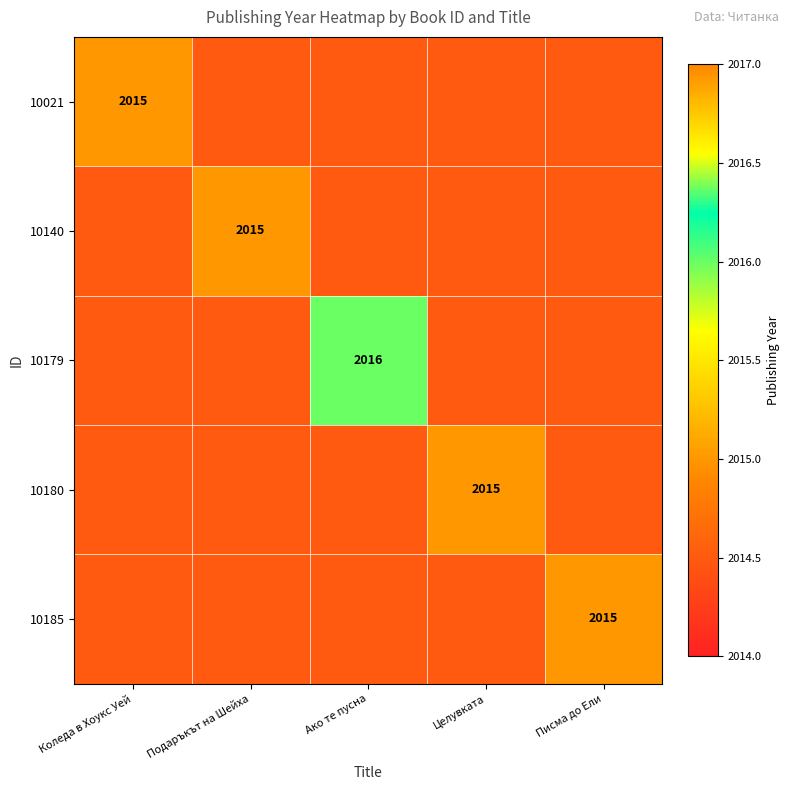

What is the difference between the highest and lowest values at Писма до Ели?

0.5